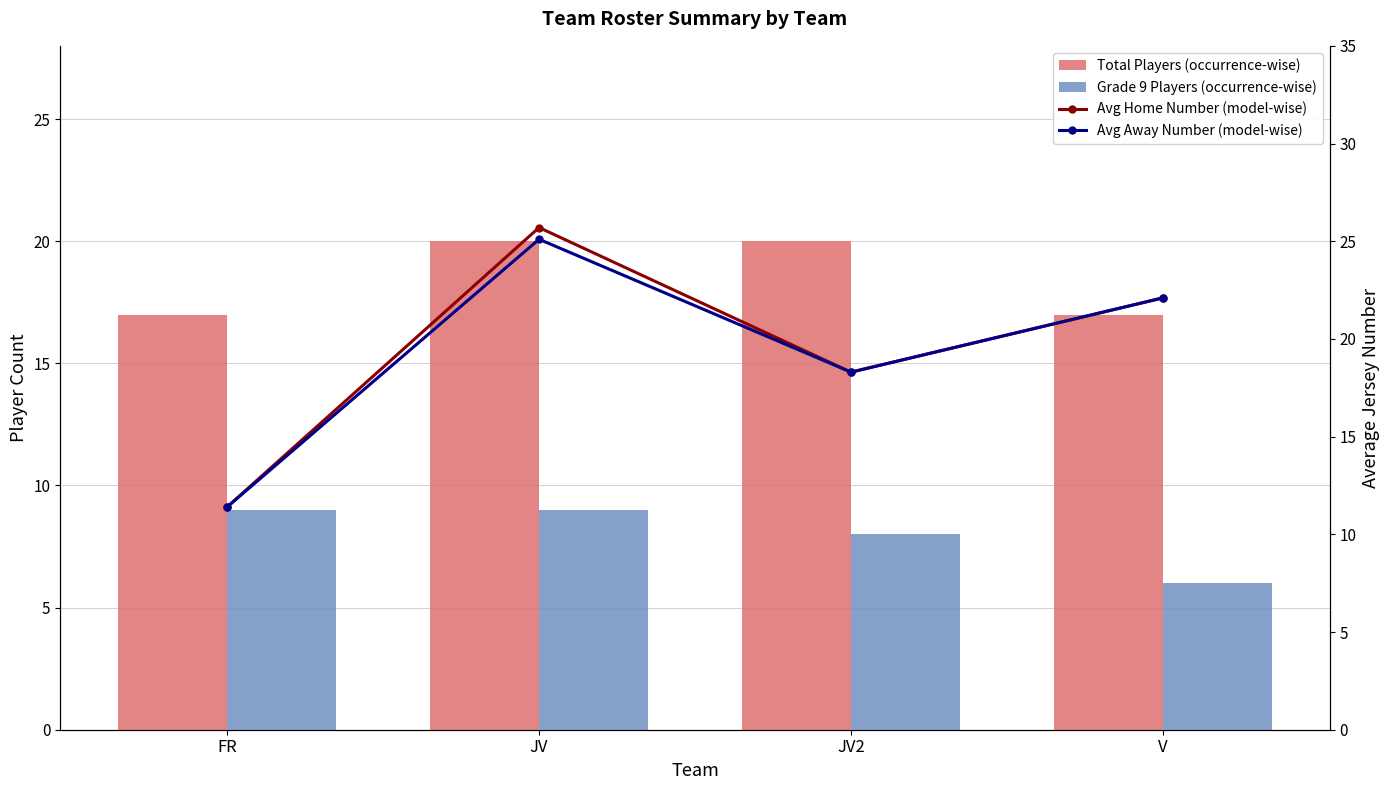

What is the difference between the maximum and minimum values in the Avg Away Number (model-wise) series?

13.7